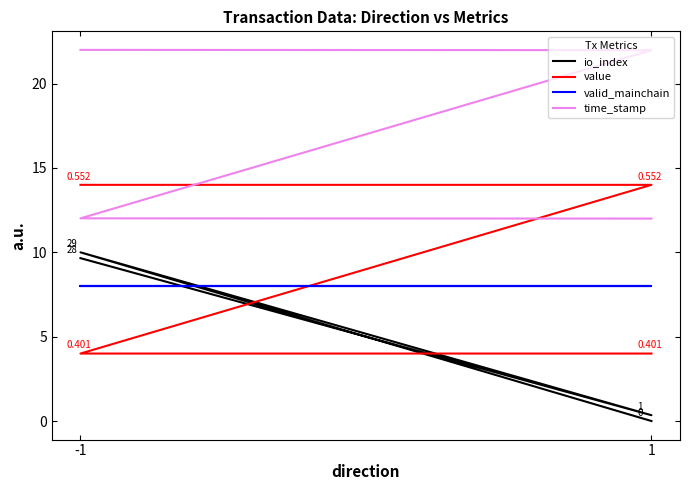

True or false: io_index and time_stamp cross at least once.

False